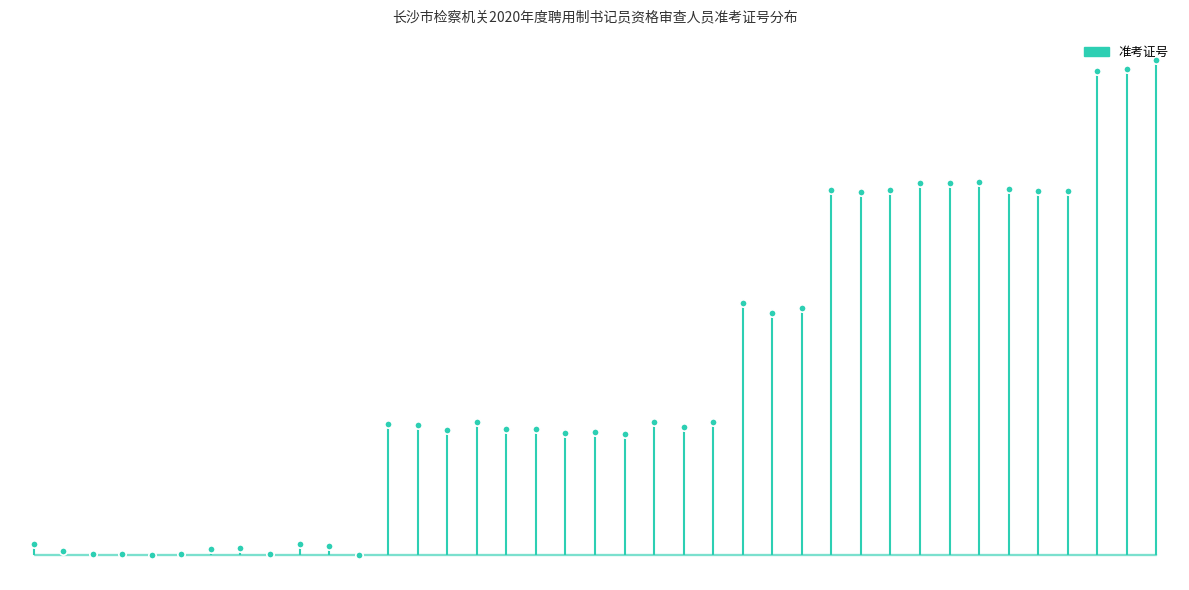

What is the change in value from 李燕子 to 周冰倩?

+19635